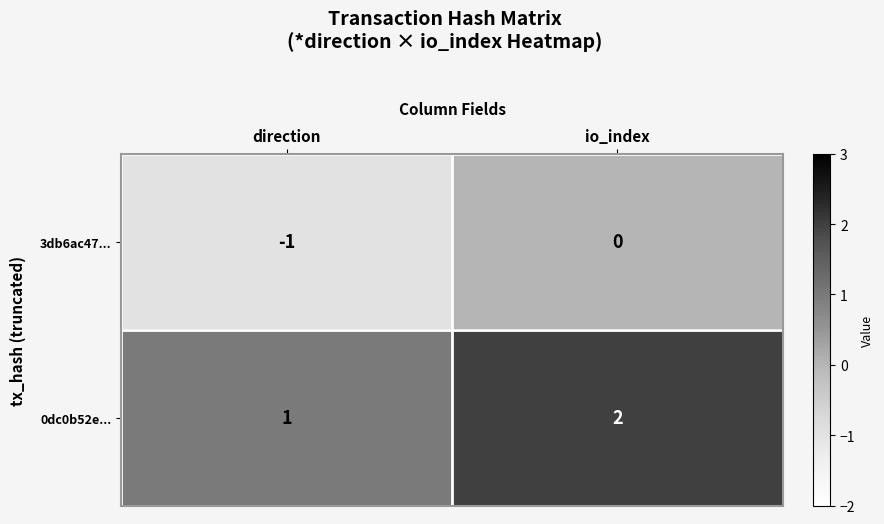

The 0dc0b52e... series shows 1 at direction. True or false?

True